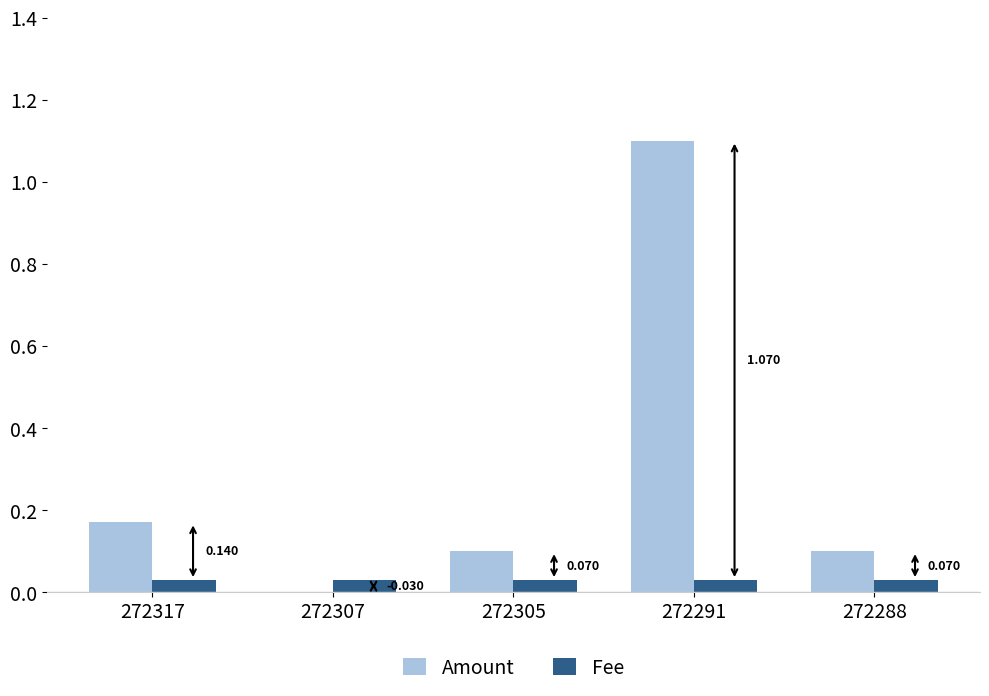

Is the value of Fee at 272317 greater than the value of Amount at 272291?

No